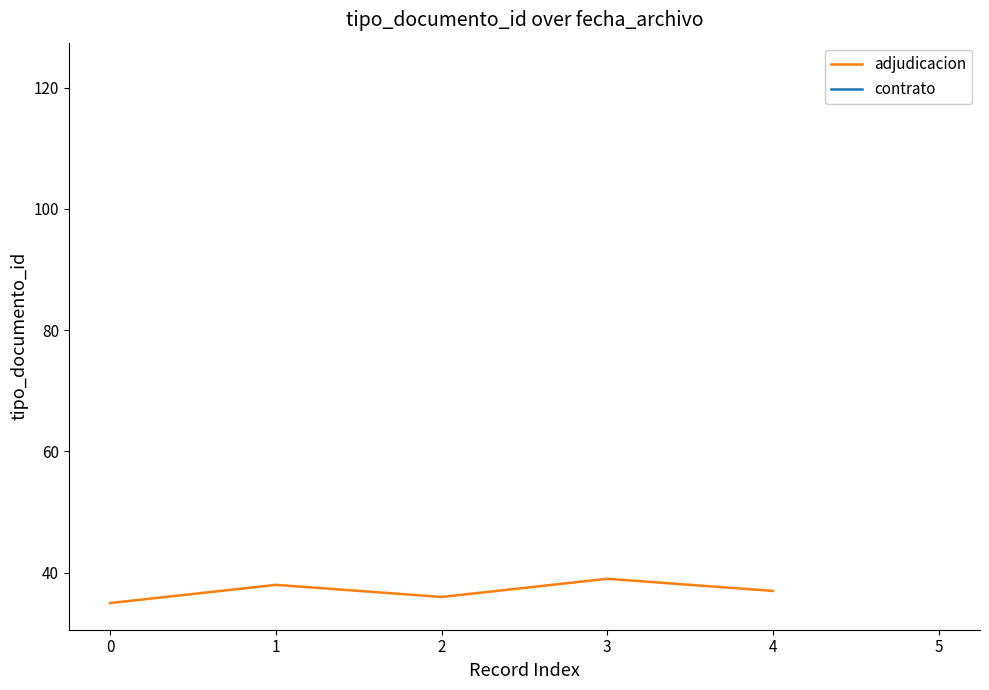

True or false: adjudicacion has a value of 37 at 4.

True